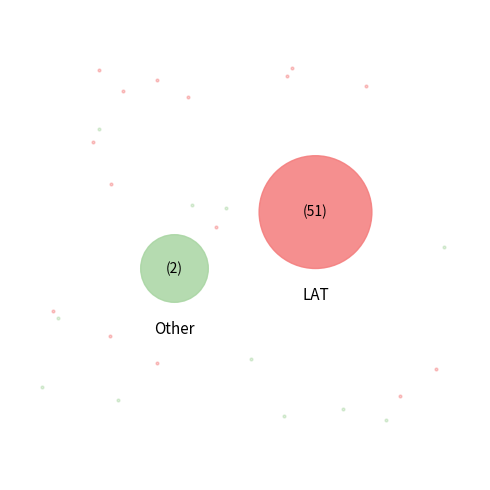

Does LAT represent more than half of the total?

Yes